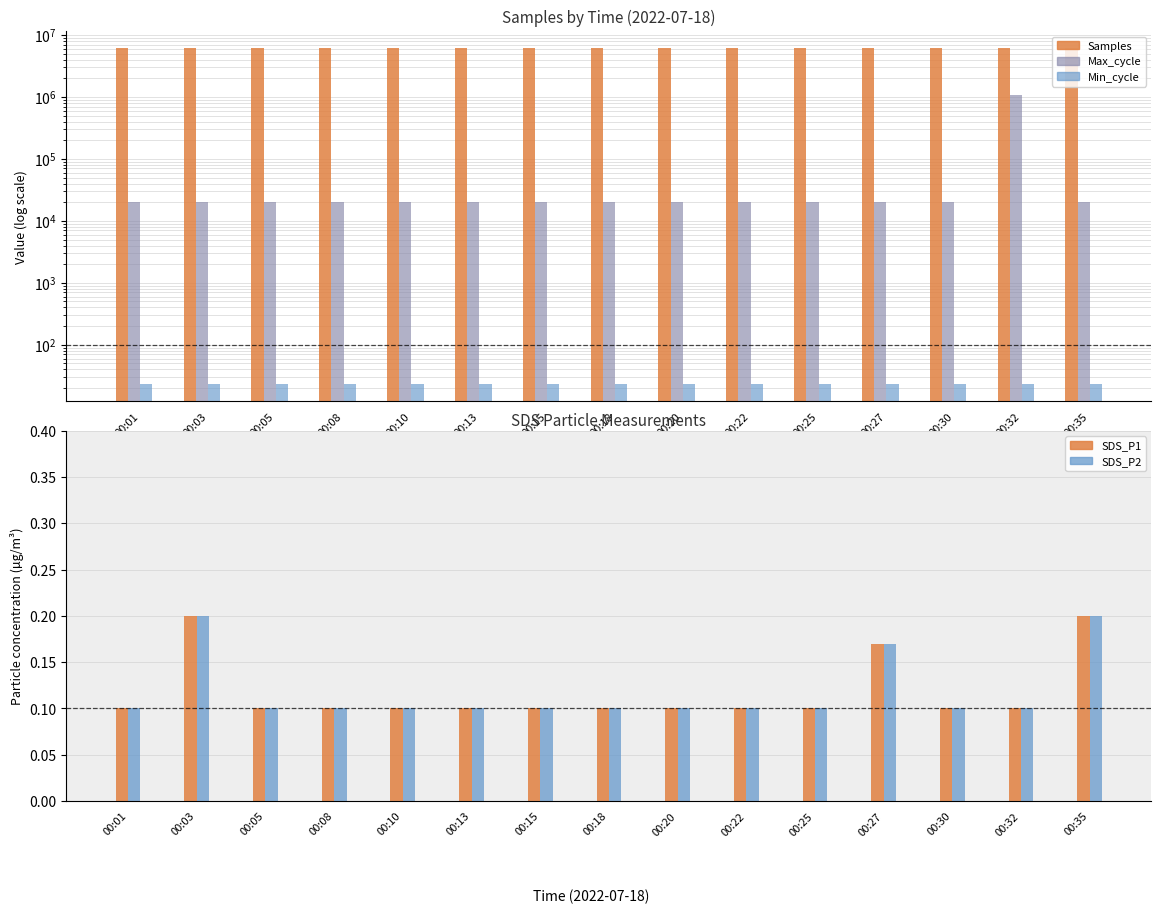

Reading left to right, extract all data points from this chart.

Samples: 00:01=6166949.0	00:03=6167519.0	00:05=6166977.0	00:08=6166707.0	00:10=6191559.0	00:13=6166970.0	00:15=6191647.0	00:18=6166723.0	00:20=6167208.0	00:22=6192078.0	00:25=6167855.0	00:27=6167062.0	00:30=6166483.0	00:32=6122352.0	00:35=6171300.0
Max_cycle: 00:01=20012.0	00:03=20012.0	00:05=20043.0	00:08=20018.0	00:10=20050.0	00:13=20012.0	00:15=20082.0	00:18=20016.0	00:20=20350.0	00:22=20023.0	00:25=20453.0	00:27=20377.0	00:30=20460.0	00:32=1079785.0	00:35=20082.0
Min_cycle: 00:01=23.0	00:03=23.0	00:05=23.0	00:08=23.0	00:10=23.0	00:13=23.0	00:15=23.0	00:18=23.0	00:20=23.0	00:22=23.0	00:25=23.0	00:27=23.0	00:30=23.0	00:32=23.0	00:35=23.0
SDS_P1: 00:01=0.1	00:03=0.2	00:05=0.1	00:08=0.1	00:10=0.1	00:13=0.1	00:15=0.1	00:18=0.1	00:20=0.1	00:22=0.1	00:25=0.1	00:27=0.2	00:30=0.1	00:32=0.1	00:35=0.2
SDS_P2: 00:01=0.1	00:03=0.2	00:05=0.1	00:08=0.1	00:10=0.1	00:13=0.1	00:15=0.1	00:18=0.1	00:20=0.1	00:22=0.1	00:25=0.1	00:27=0.2	00:30=0.1	00:32=0.1	00:35=0.2